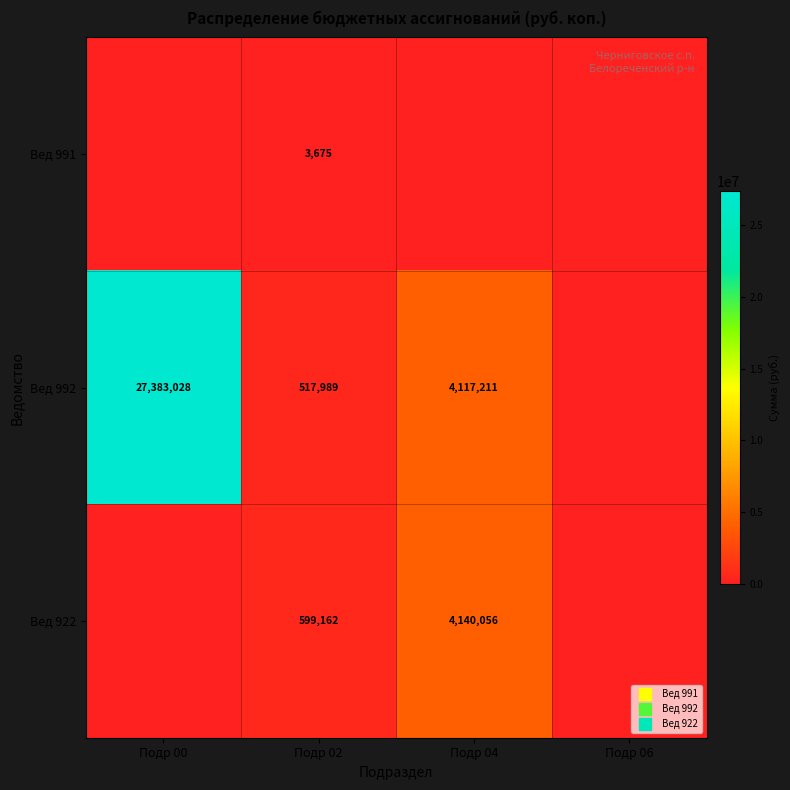

Count the Вед 991 values in the range 0 to 3675.

4